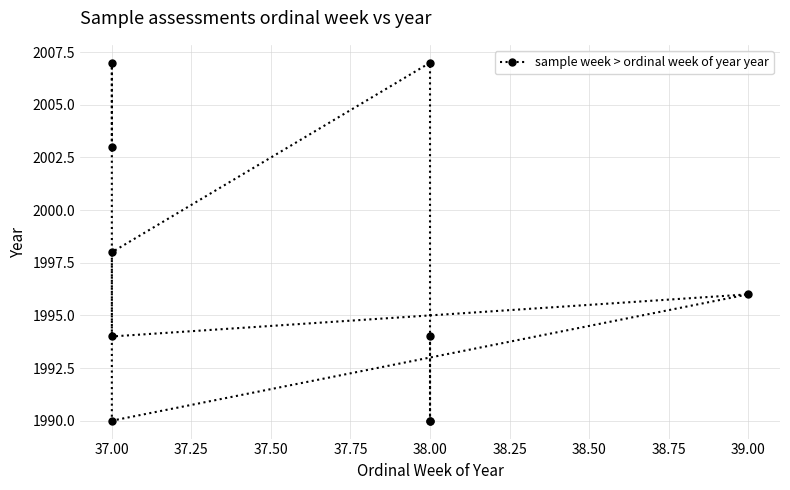

How many points are lower than both their immediate neighbors (excluding endpoints)?

2